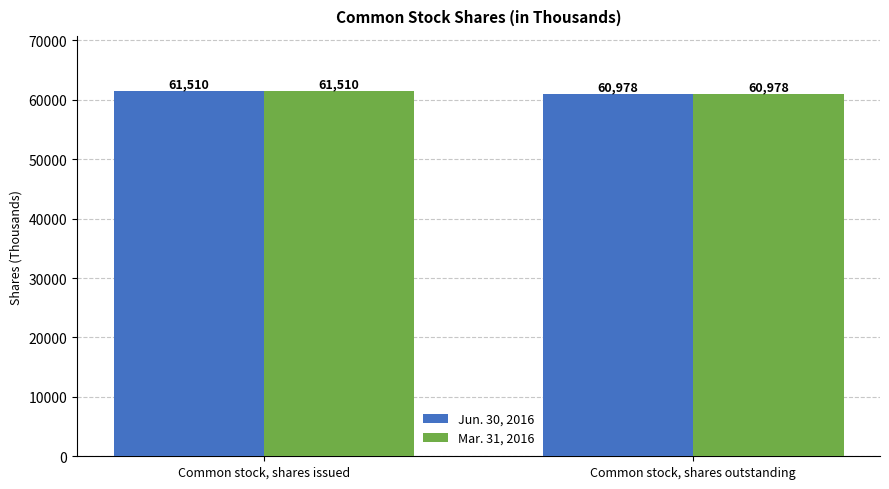

What is the sum of the Mar. 31, 2016 values at Common stock, shares outstanding and Common stock, shares issued?

122488